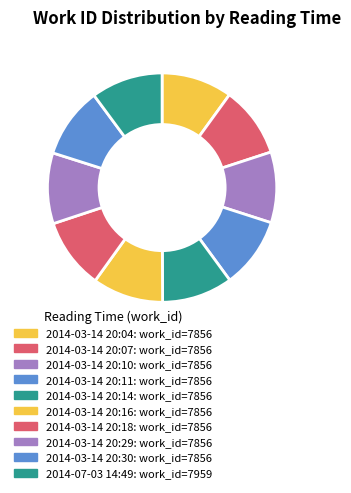

Does 2014-03-14 20:07 account for over 50% of the chart?

No